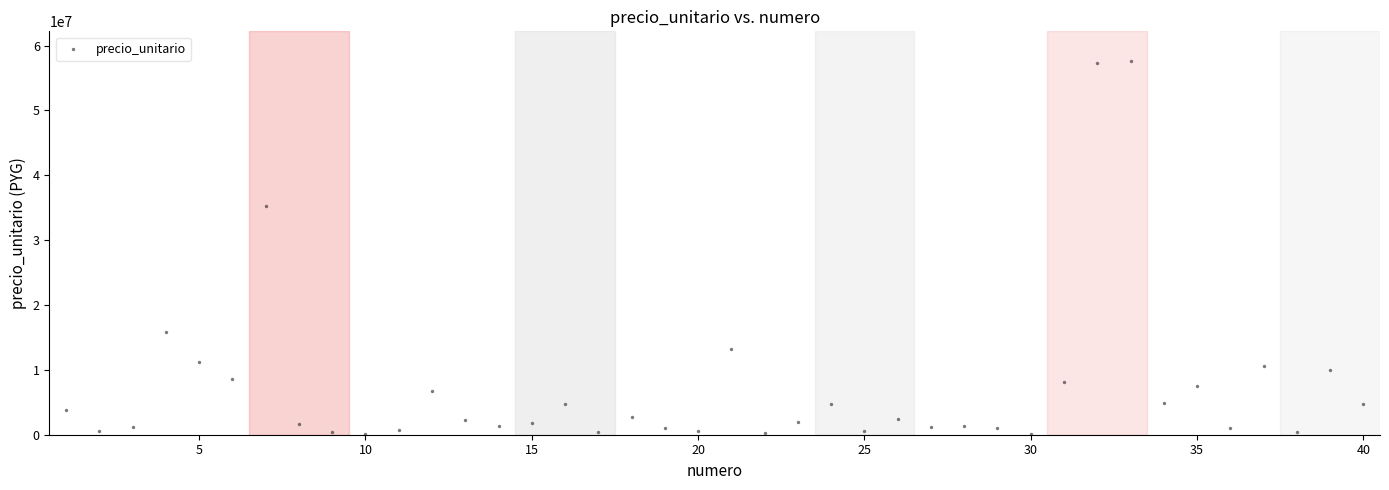

What is the range of X values (max minus min)?

39